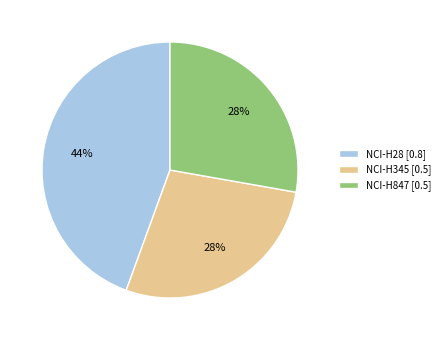

Which has a higher value, NCI-H345 [0.5] or NCI-H28 [0.8]?

NCI-H28 [0.8]